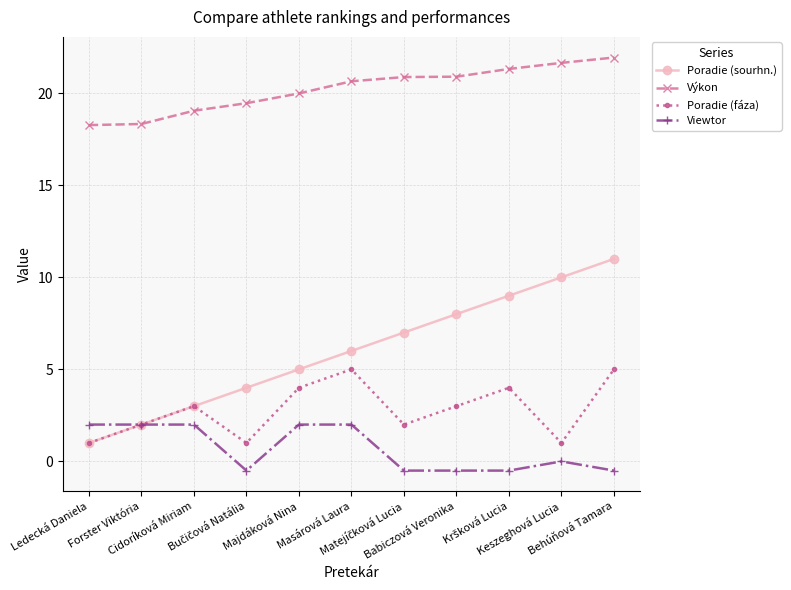

True or false: Výkon and Poradie (fáza) cross at least once.

False